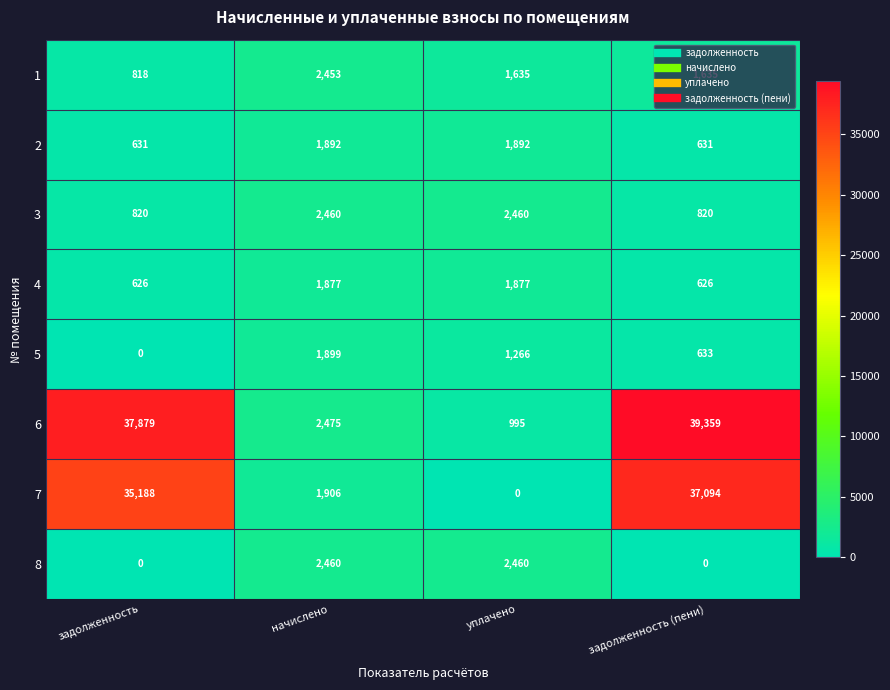

At how many categories does at least one series exceed 8784?

2